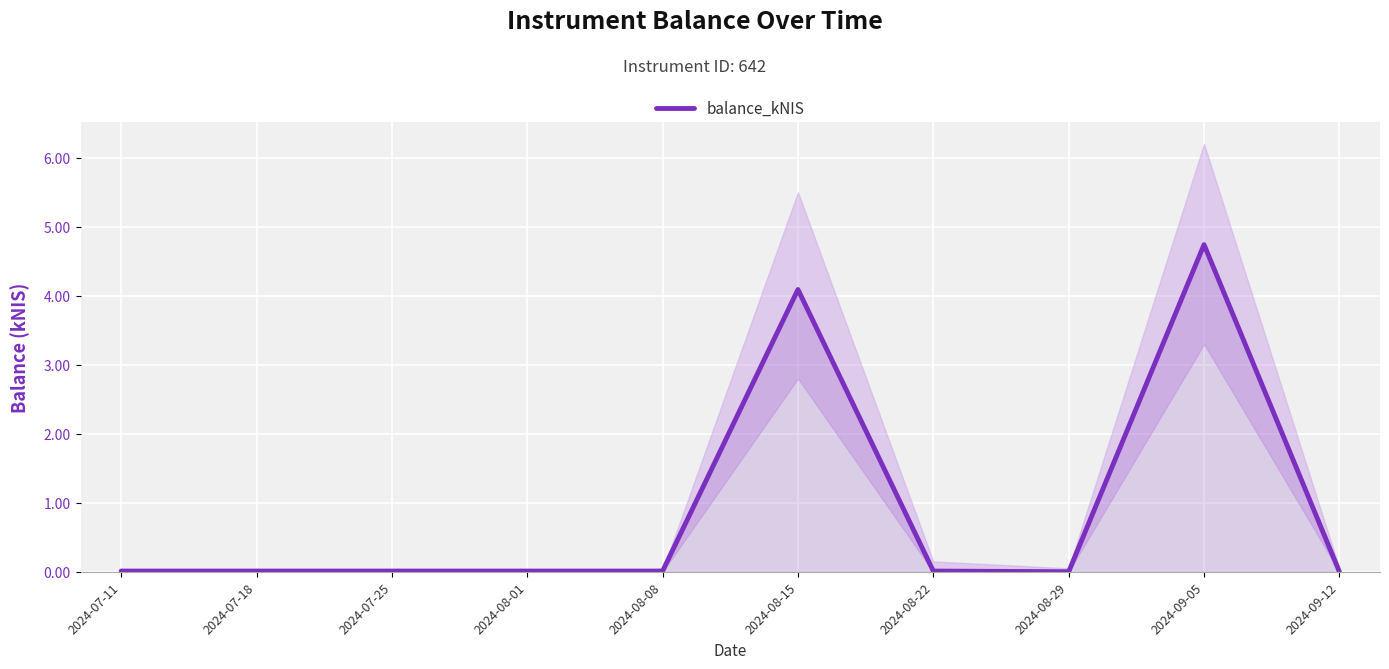

What value does the data have at 2024-09-05?

4.7